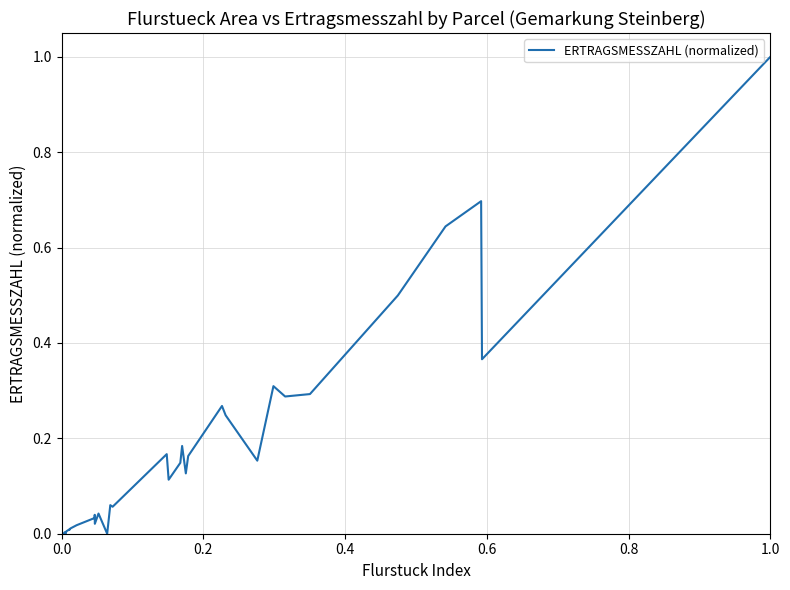

How many points are lower than both their immediate neighbors (excluding endpoints)?

12